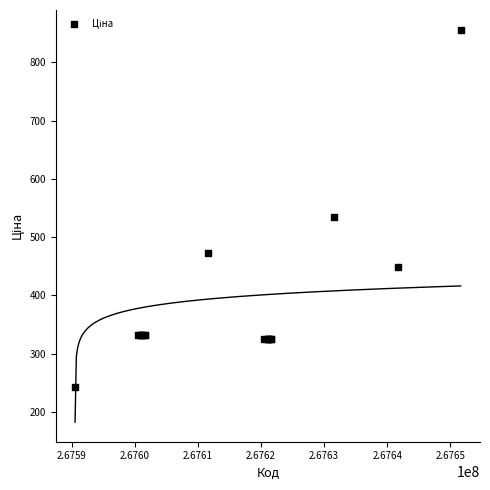

What Y value in the scatter plot is closest to 549?

535.1